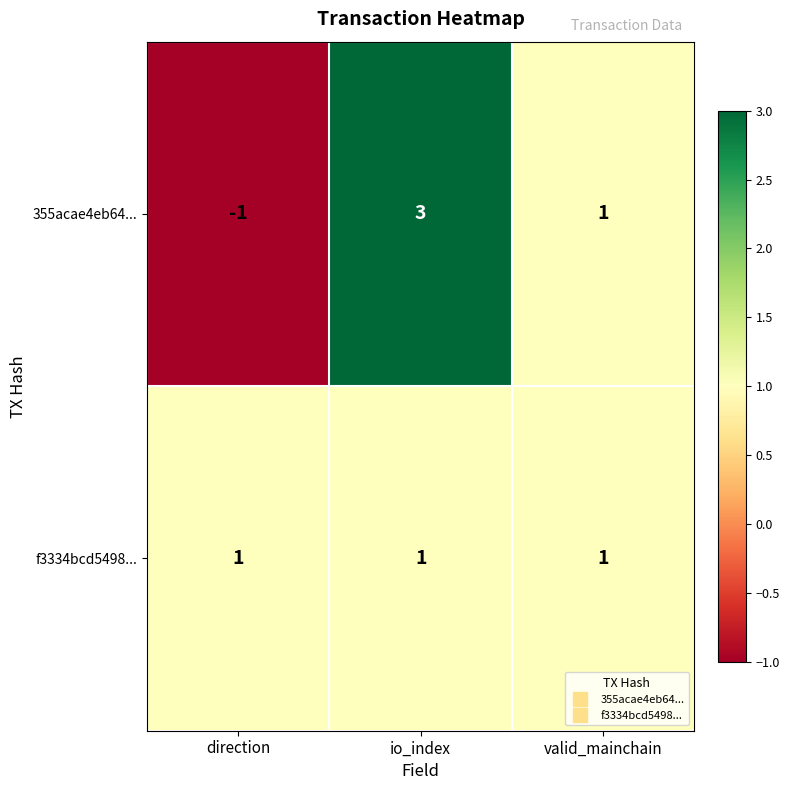

How many distinct data groups are displayed?

2